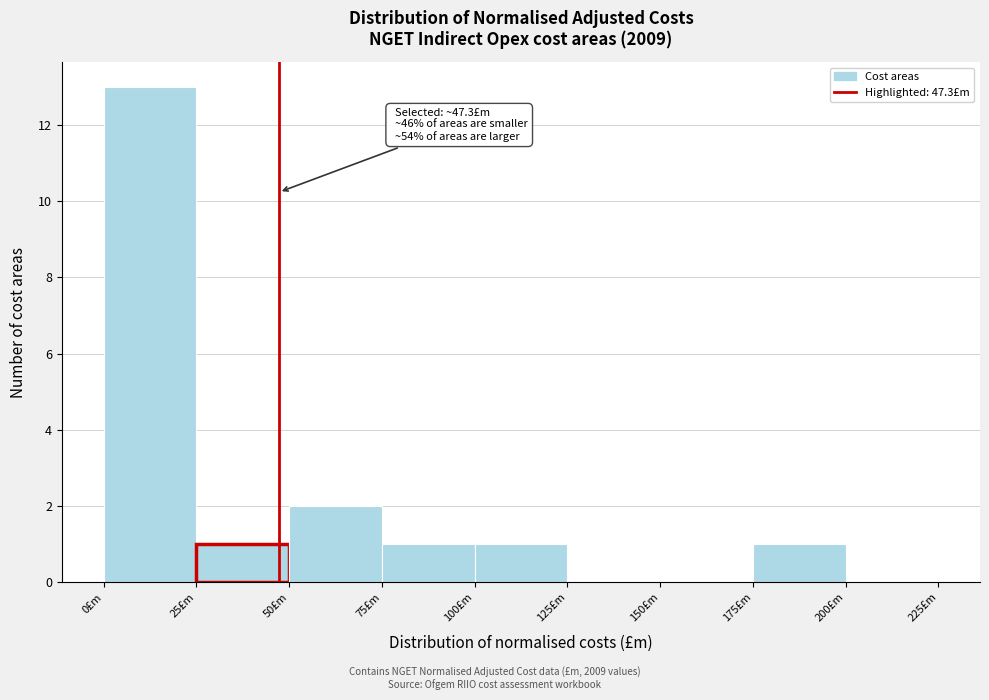

Over which range of the x-axis is the bar tallest?

0 to 25